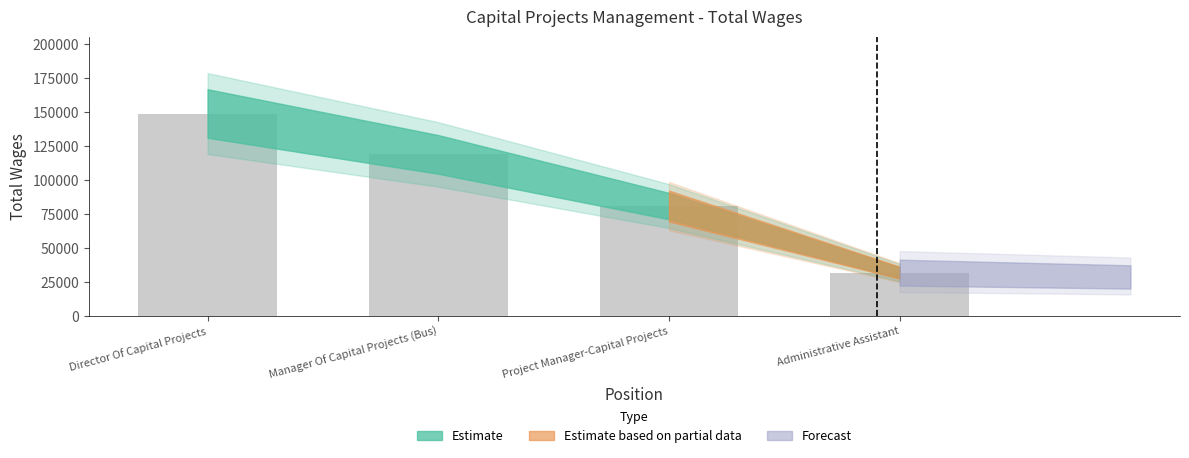

What is the difference between the second highest and second lowest values?

37979